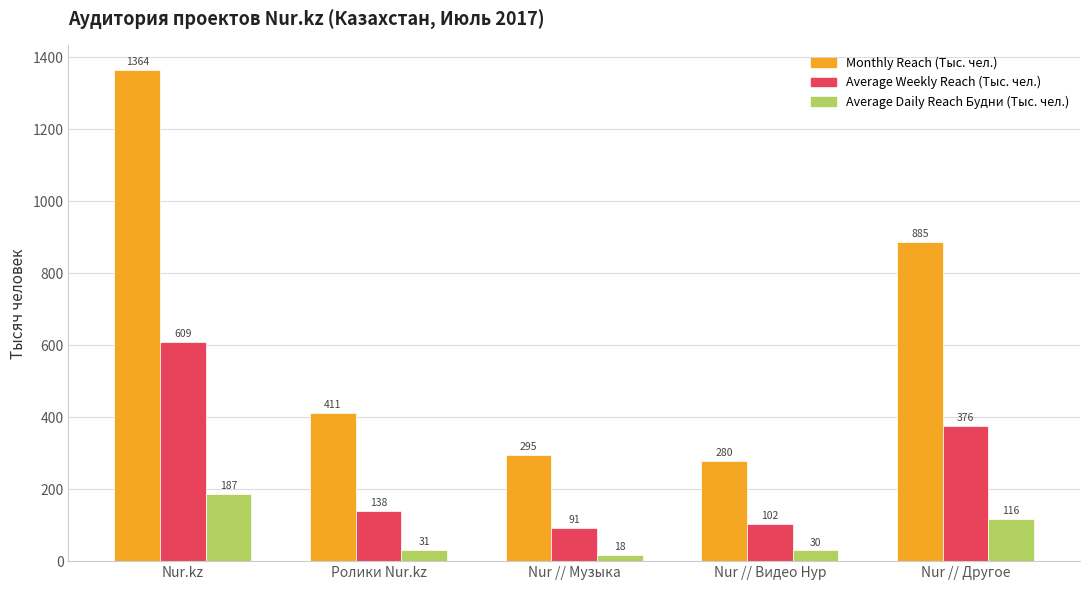

At which category does the chart reach its minimum across all series?

Nur // Музыка